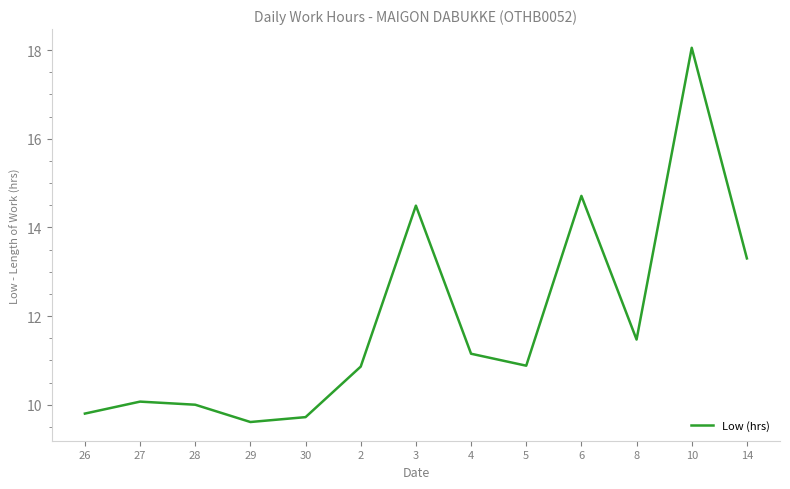

Which label corresponds to the largest value in the chart?

10